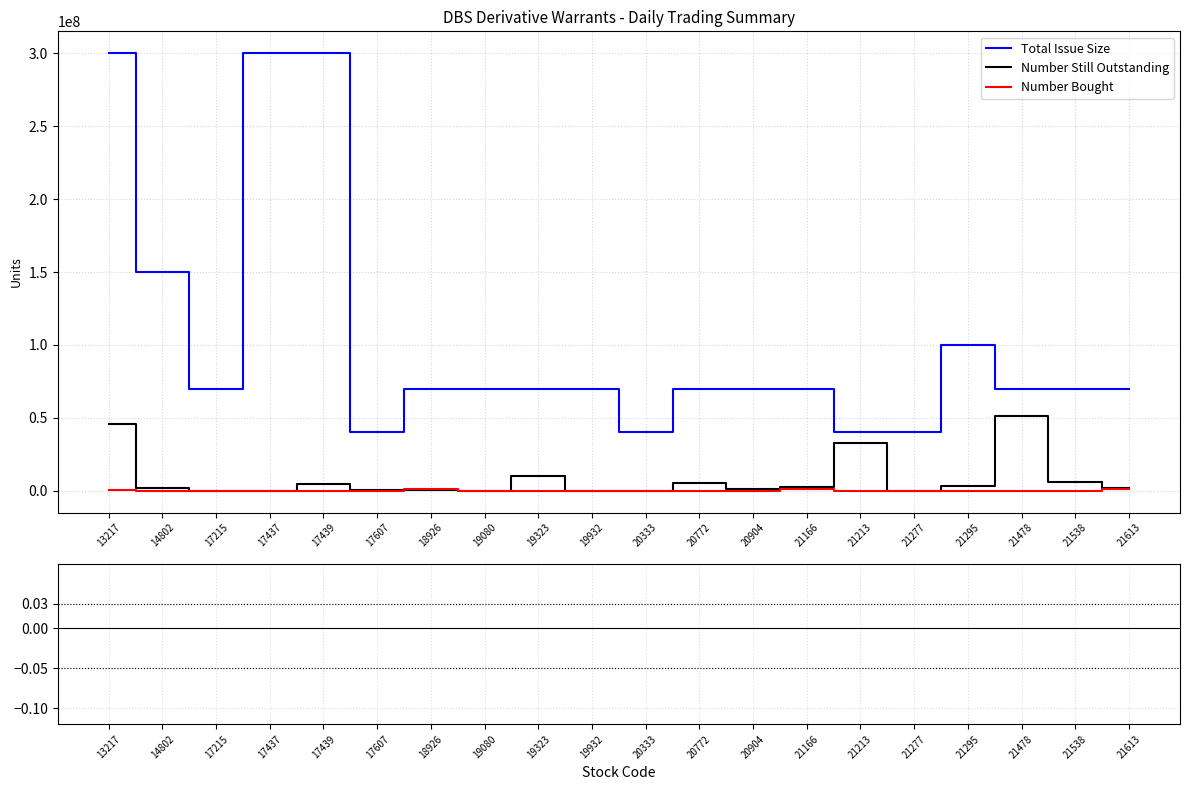

True or false: Number Still Outstanding and Total Issue Size intersect in this chart.

False